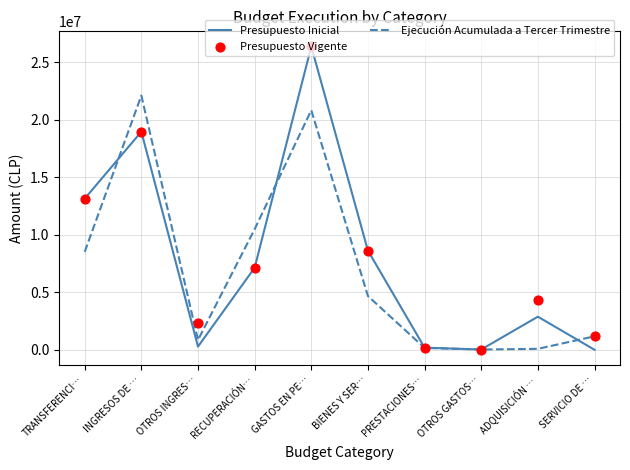

Which series has the largest total across all categories?

Presupuesto Vigente